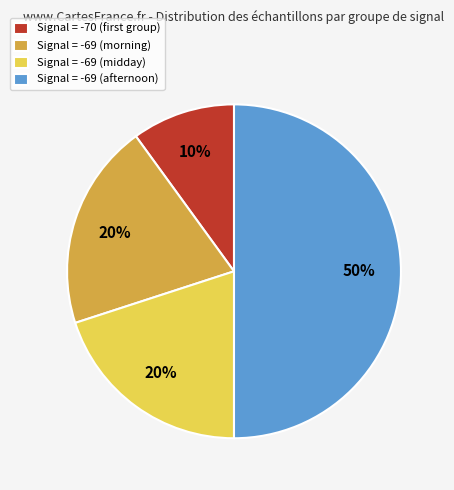

Which slice is the largest?

Signal = -69 (afternoon)